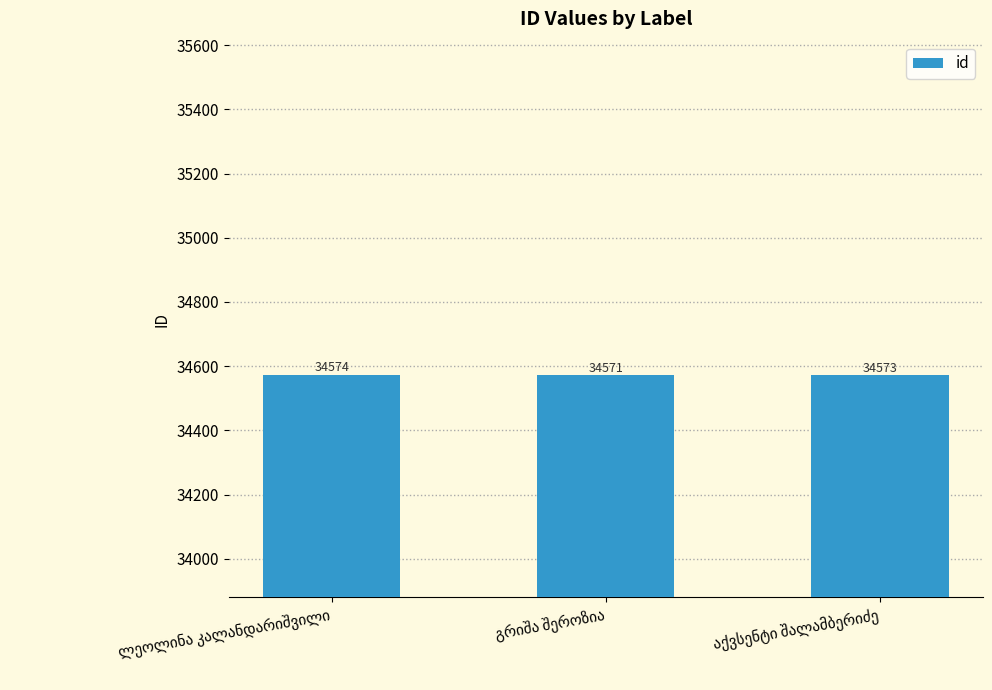

What is the average value?

34573